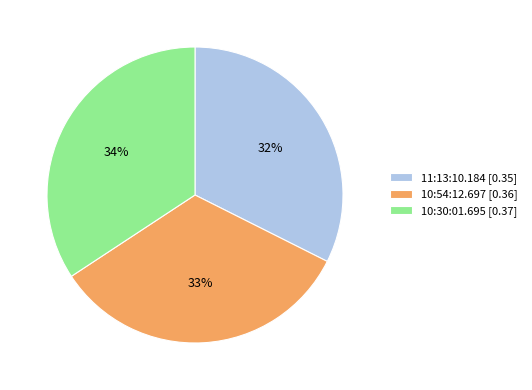

Which slice is the smallest?

11:13:10.184